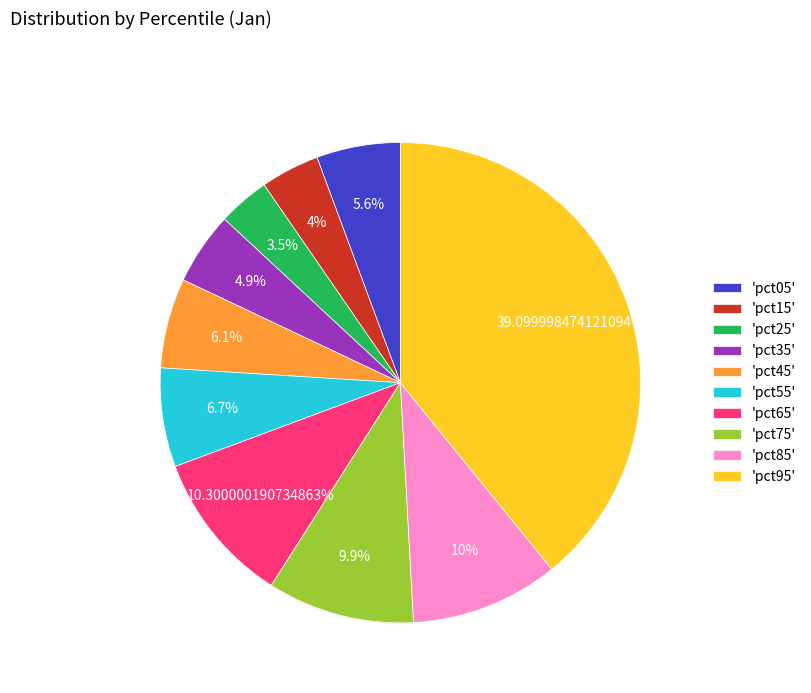

Is there any slice that represents more than half of the pie?

No